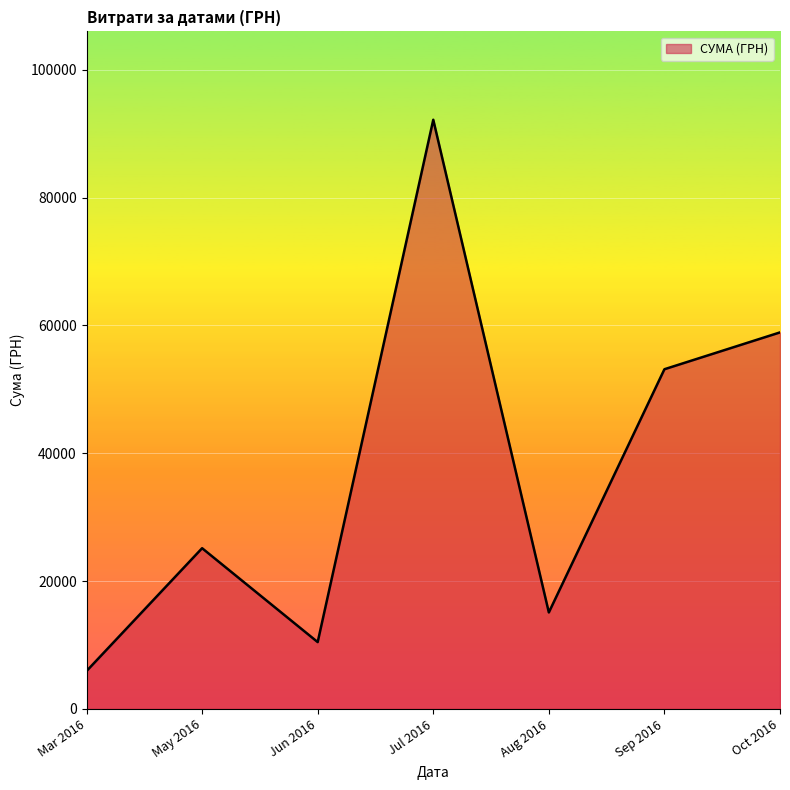

Reading left to right, transcribe all the data shown in this chart.

5917.0	25144.5	10452.0	92189.5	15091.2	53151.6	58914.3